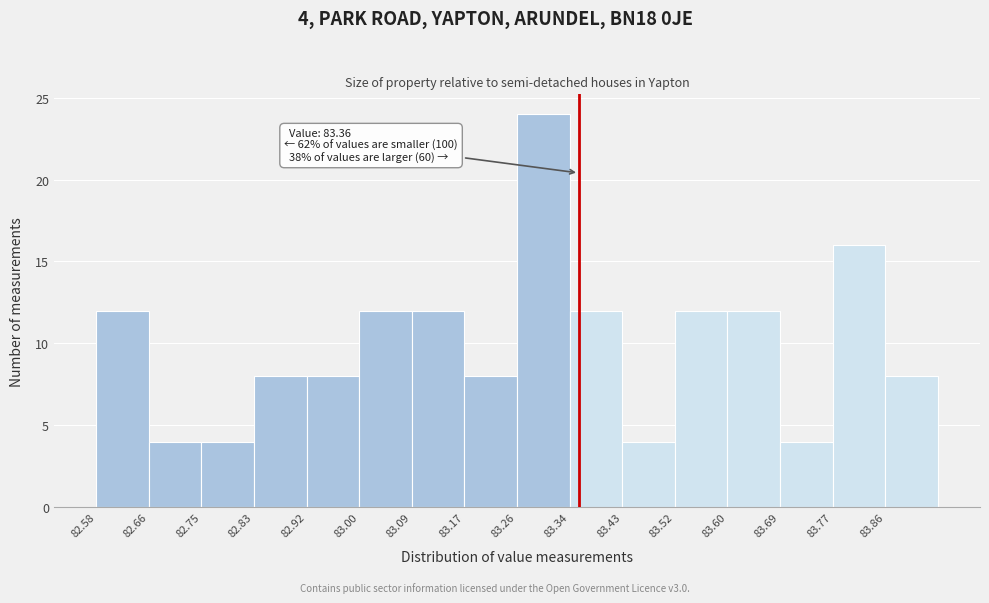

Which range on the x-axis has the tallest bar?

83.260 to 83.345